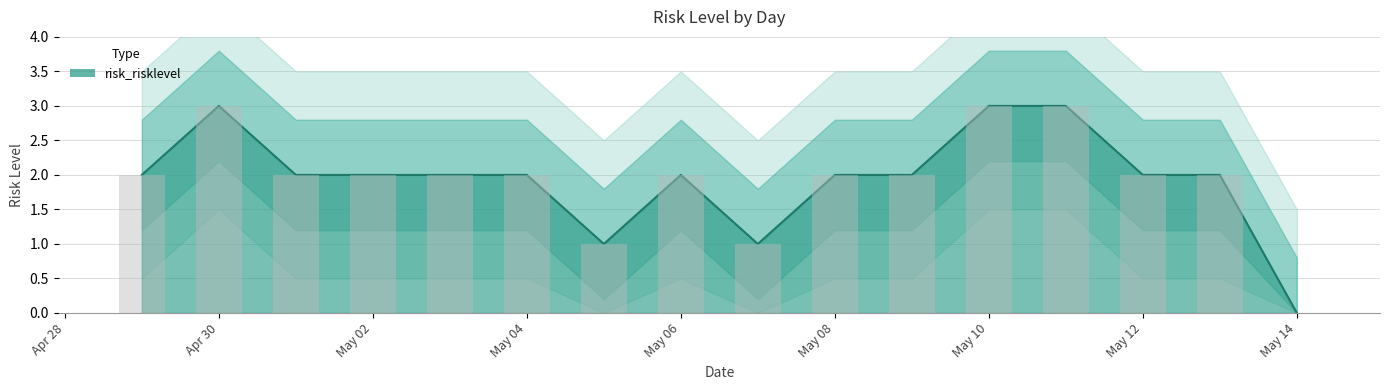

Between 2024-05-14 and 2024-05-09, which is larger?

2024-05-09